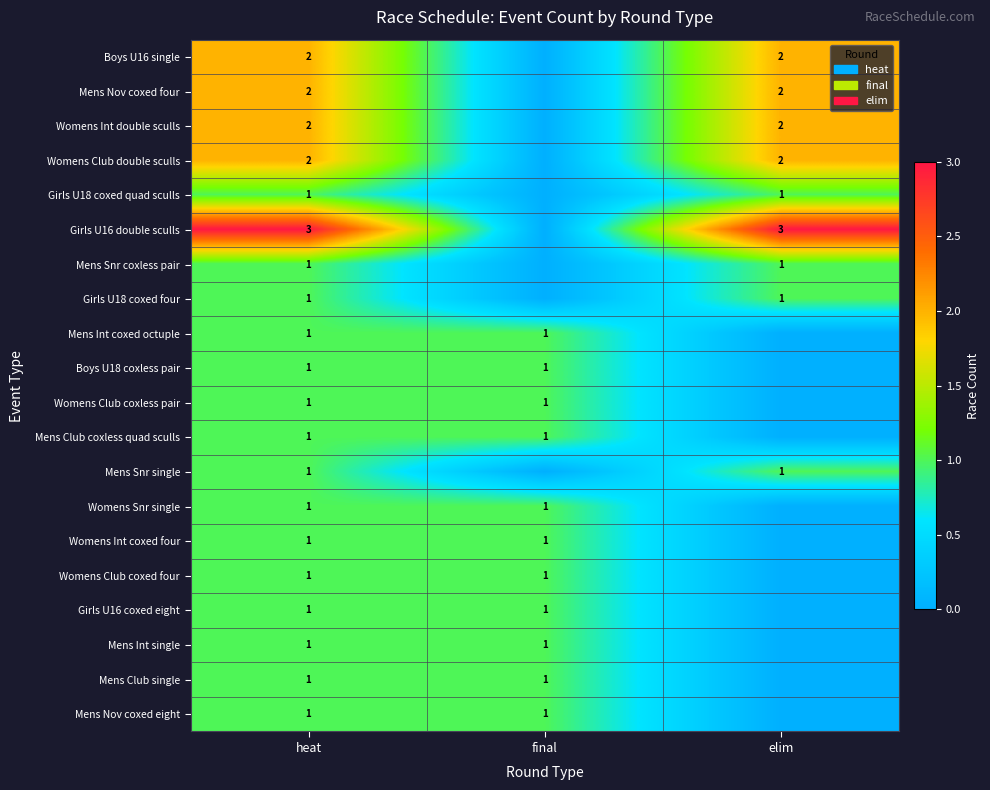

What is the maximum value shown in the chart?

3